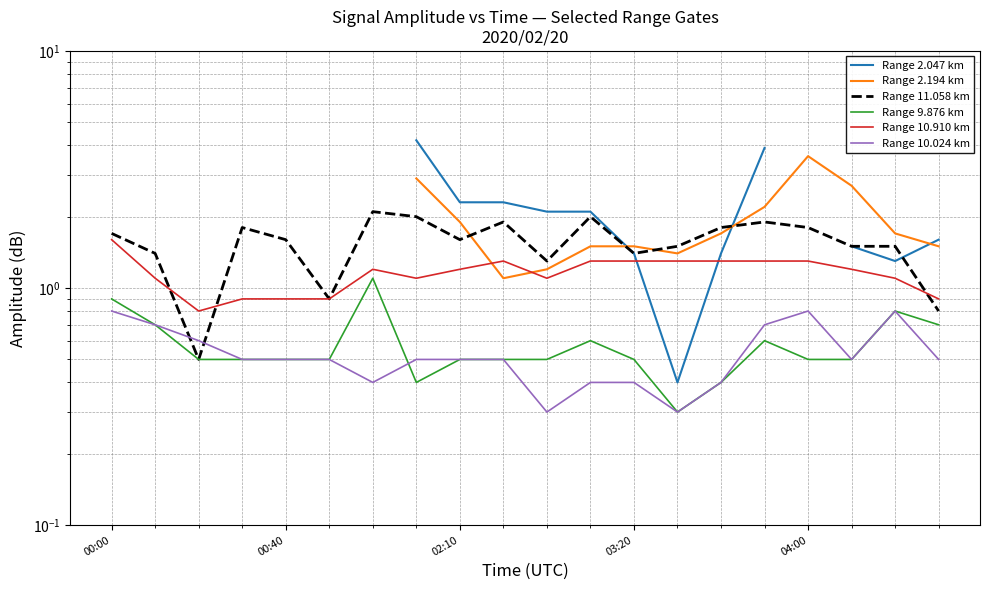

What is the label of the 14th point from the right?

6